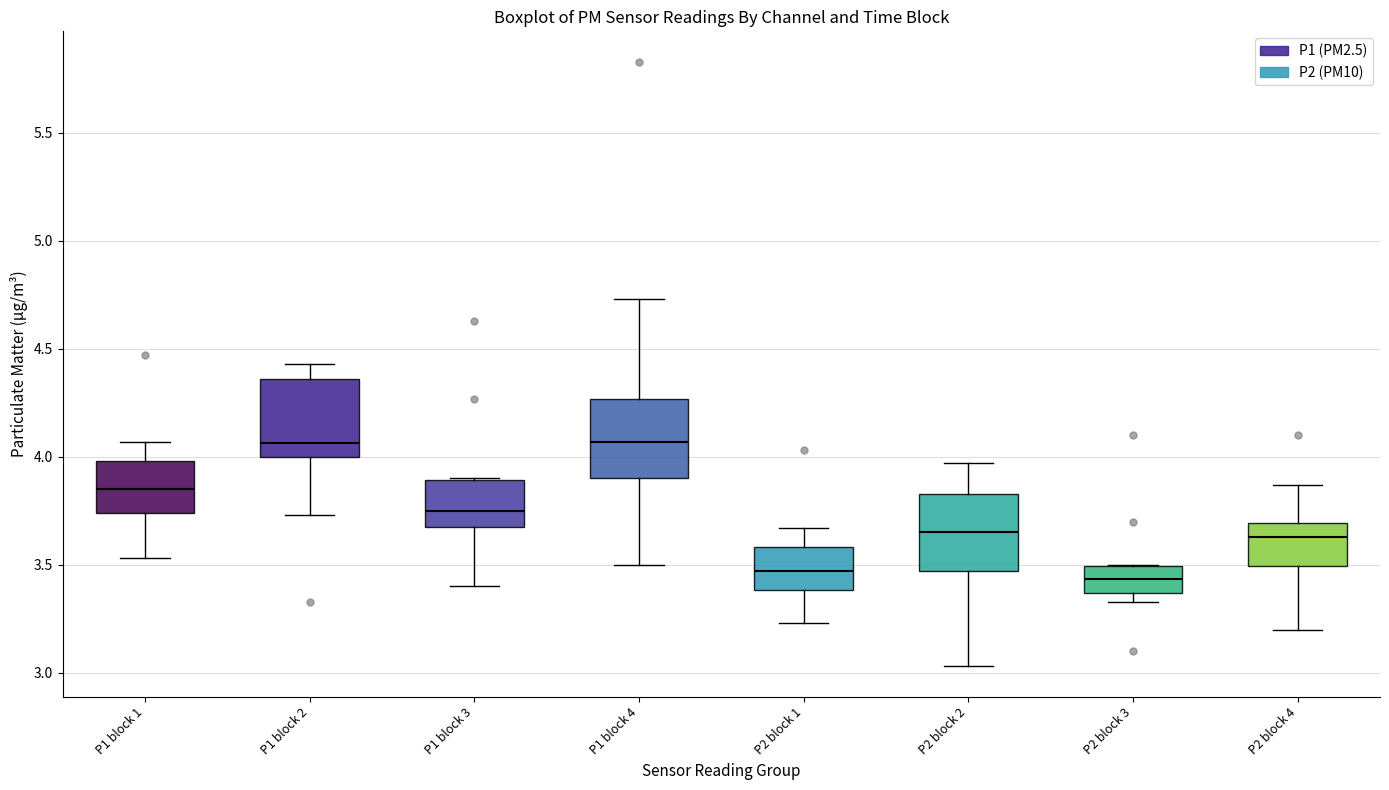

Reading left to right, transcribe this box plot: for each box, give where its median line is, the range the box spans, and where its two whiskers end, as read against the y-axis. The values are not printed on the chart, so give them approximately, as read against the axis.

P1 block 1: median 3.85, box 3.75 to 4.00, whiskers 3.55 to 4.05
P1 block 2: median 4.05, box 4.00 to 4.35, whiskers 3.75 to 4.45
P1 block 3: median 3.75, box 3.70 to 3.90, whiskers 3.40 to 3.90
P1 block 4: median 4.05, box 3.90 to 4.25, whiskers 3.50 to 4.75
P2 block 1: median 3.45, box 3.40 to 3.60, whiskers 3.25 to 3.65
P2 block 2: median 3.65, box 3.45 to 3.85, whiskers 3.05 to 3.95
P2 block 3: median 3.45, box 3.35 to 3.50, whiskers 3.35 (just below the box's lower edge) to 3.50
P2 block 4: median 3.65, box 3.50 to 3.70, whiskers 3.20 to 3.85